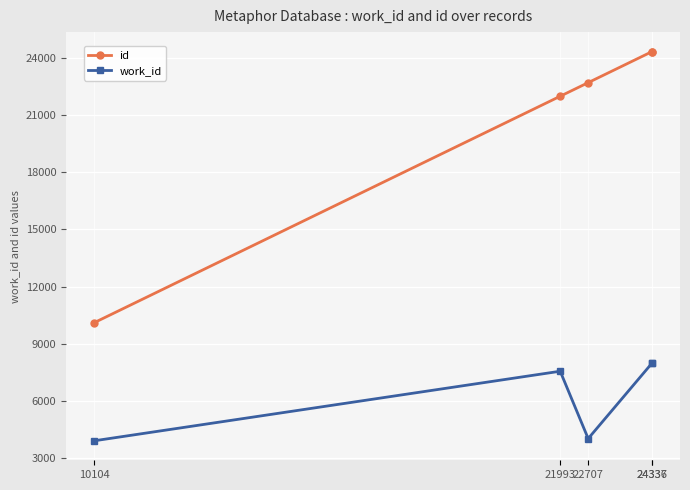

What value does the id series have at 24337, to the nearest 50?

24350